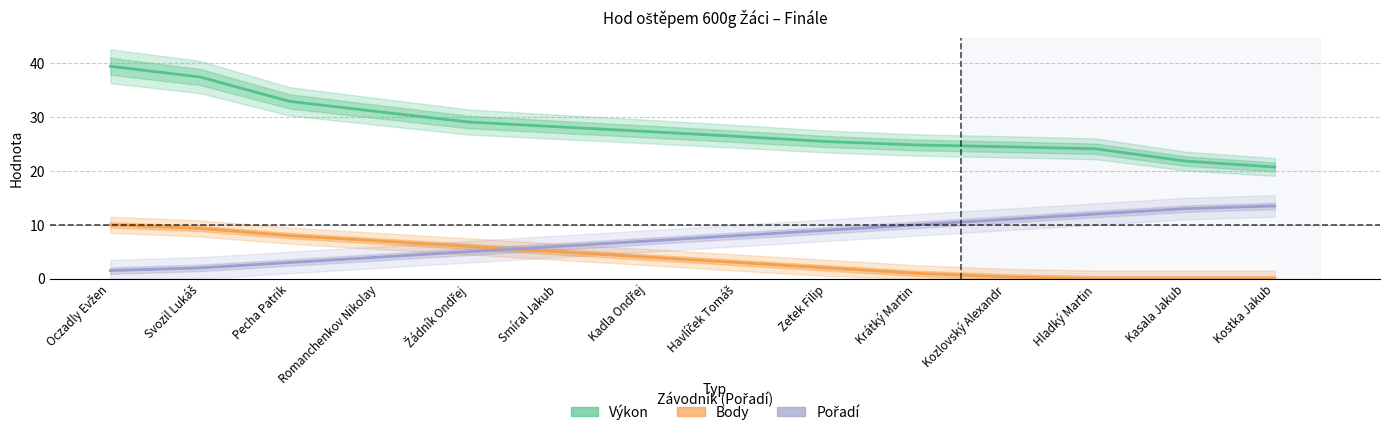

What position from the left is Oczadly Evžen?

1